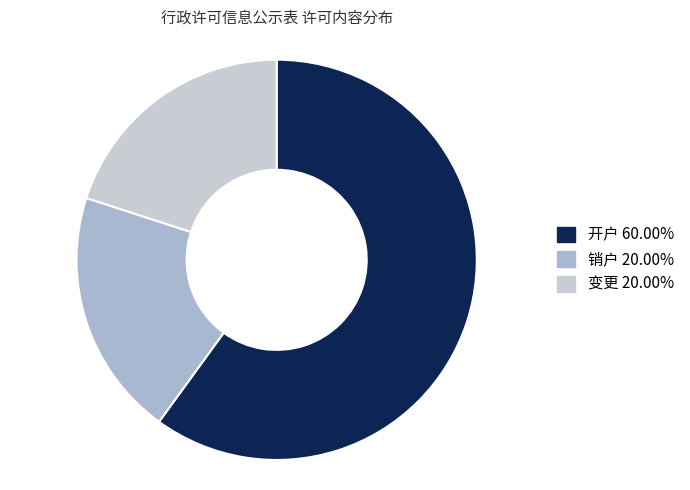

Between 变更 and 开户, which is larger?

开户